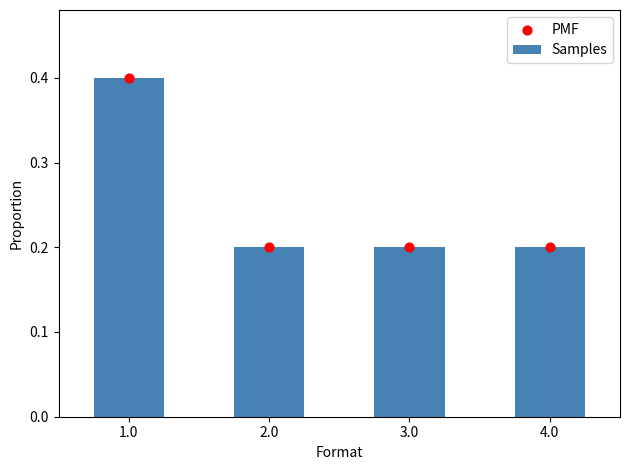

Is the value of Samples at 3.0 greater than the value of PMF at 4.0?

No